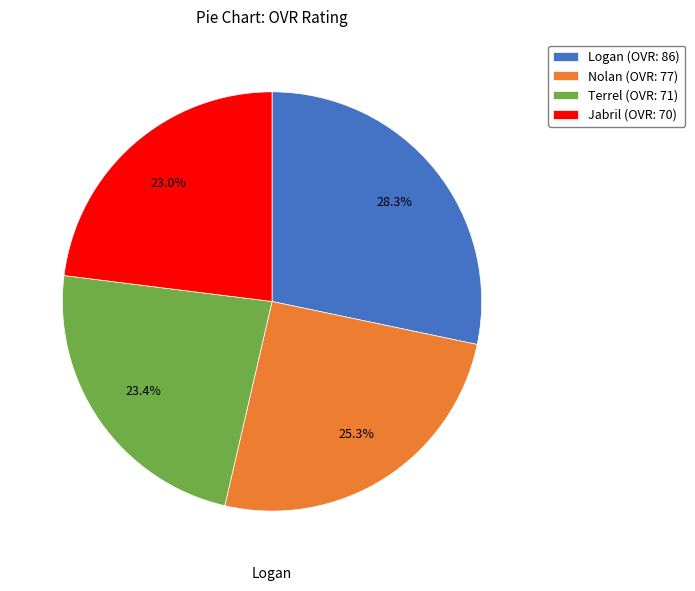

Which has a higher value, Logan (OVR: 86) or Terrel (OVR: 71)?

Logan (OVR: 86)